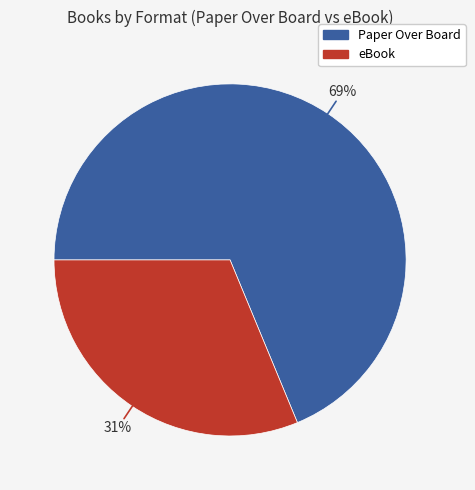

To the nearest percent, what is the average slice percentage?

50%